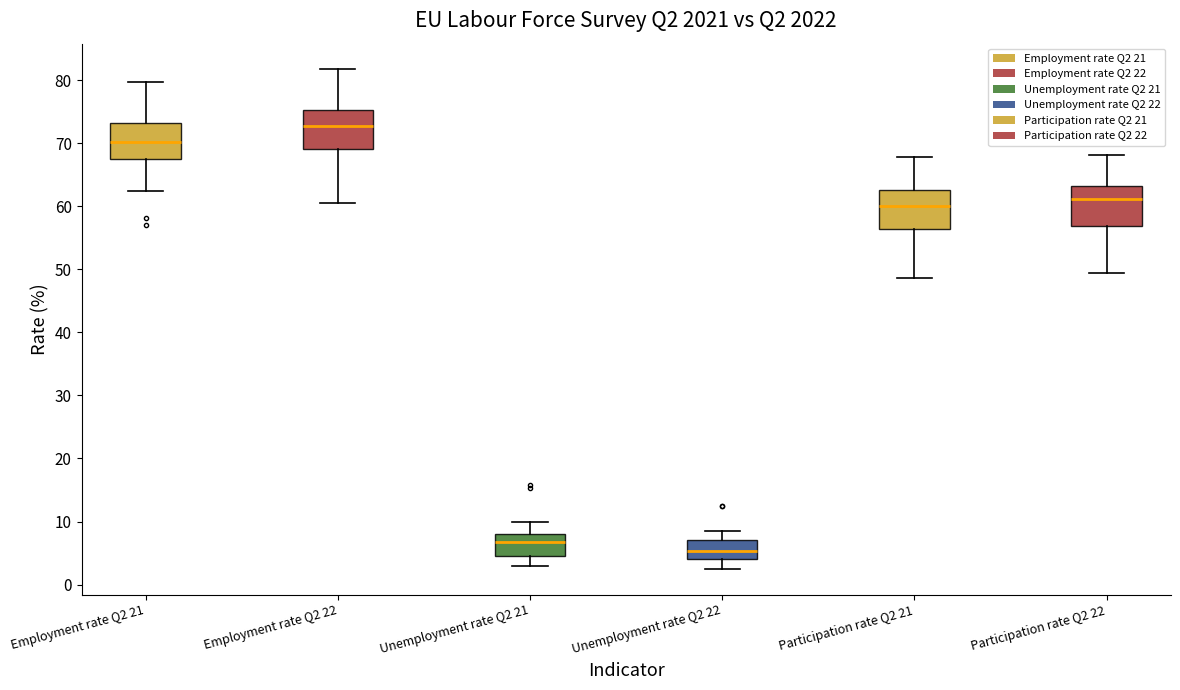

Which box has the lowest median line?

Unemployment rate Q2 22